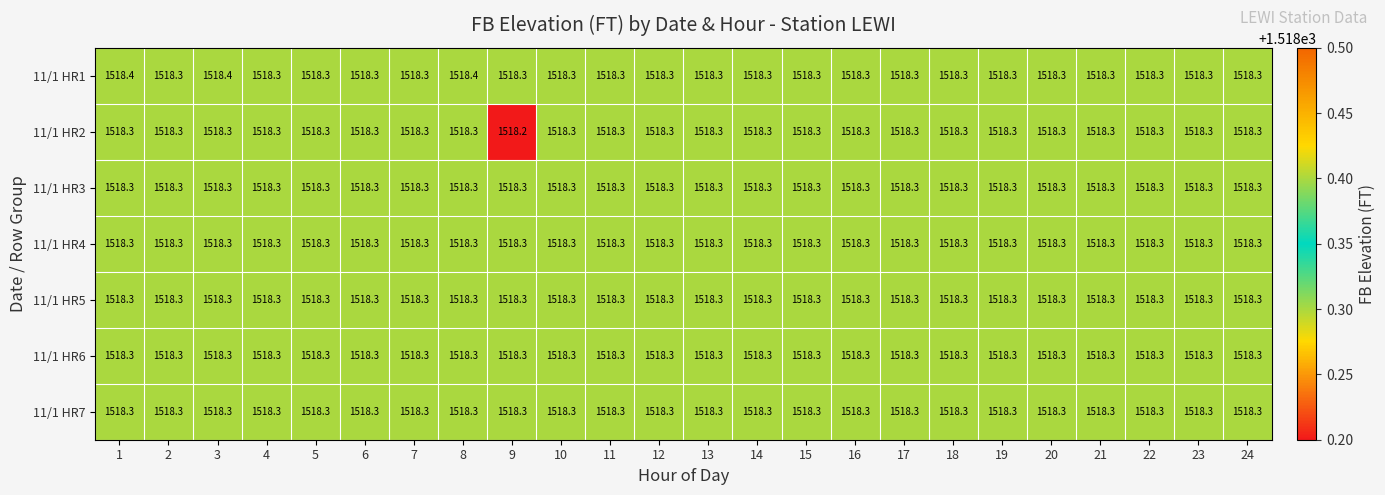

What is the greatest value displayed?

1518.4